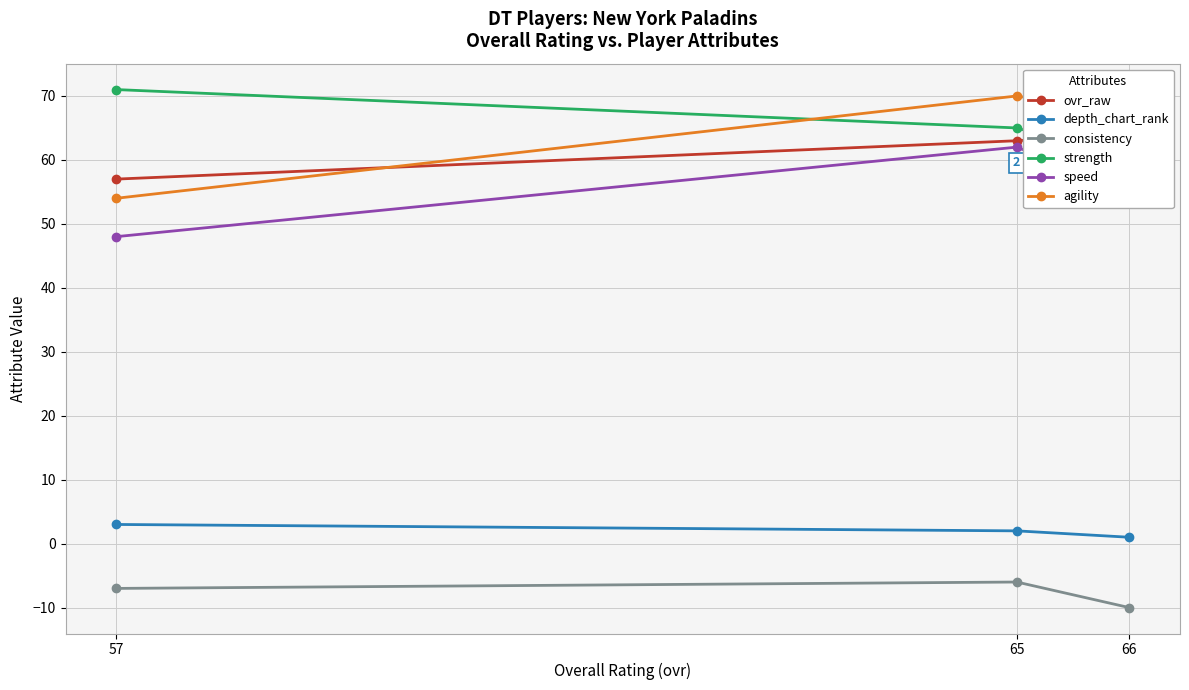

What is the maximum value for depth_chart_rank?

3